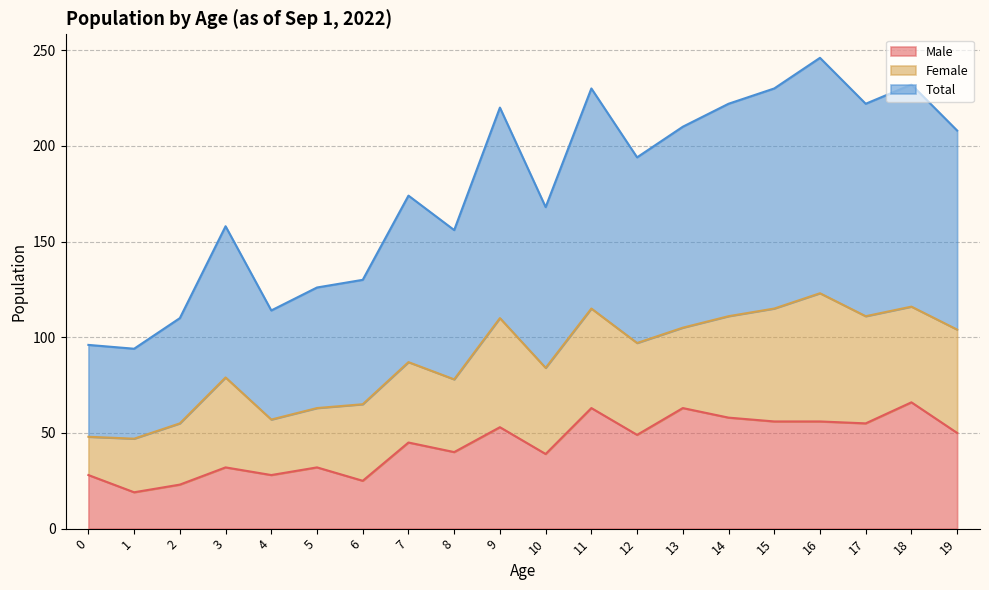

Does the chart have visible grid lines?

Yes